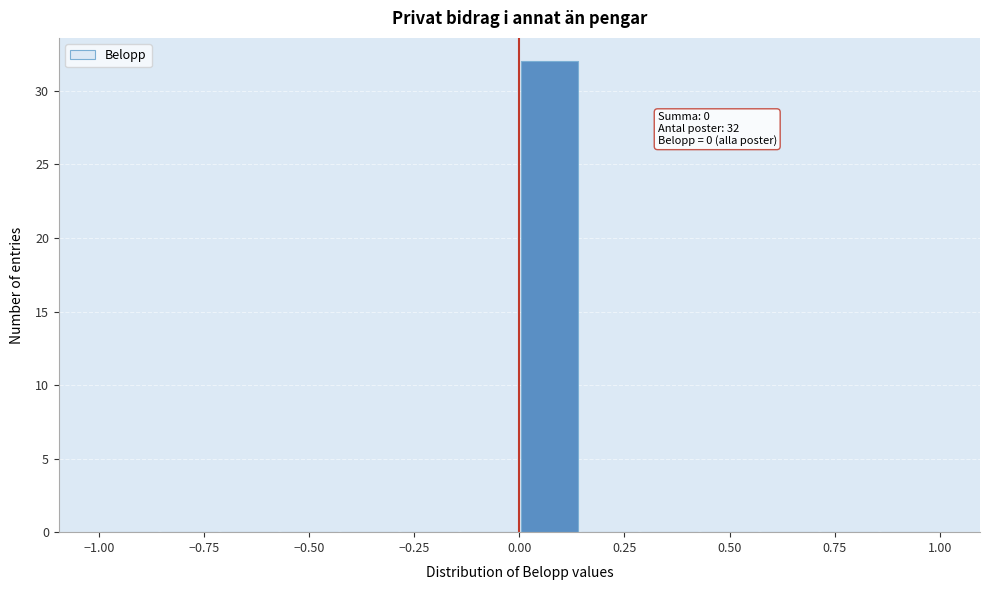

Around what value on the x-axis is the tallest bar? Give the approximate position of its centre, as read against the axis.

0.05